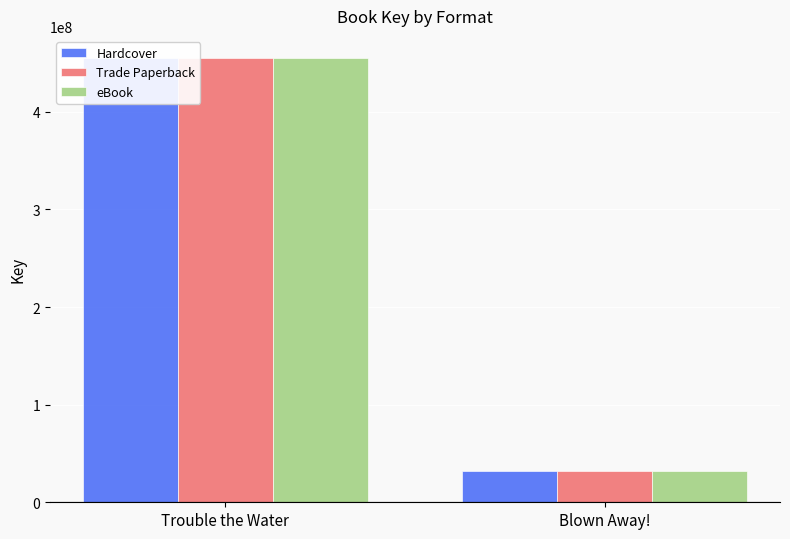

At which label does Trade Paperback reach its peak?

Trouble the Water